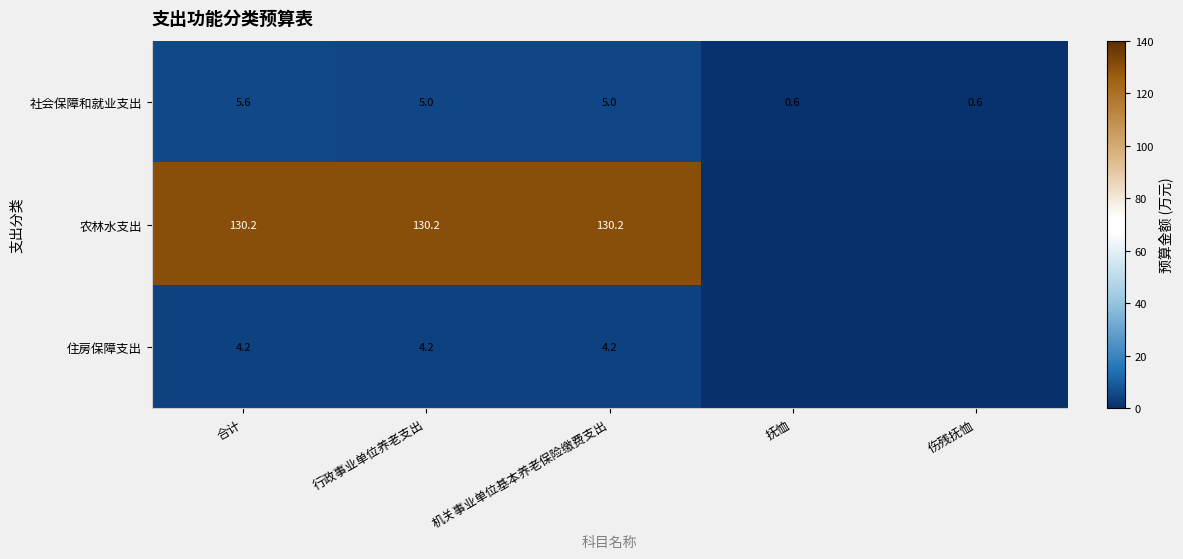

Which category has the highest value in the 社会保障和就业支出 series?

合计